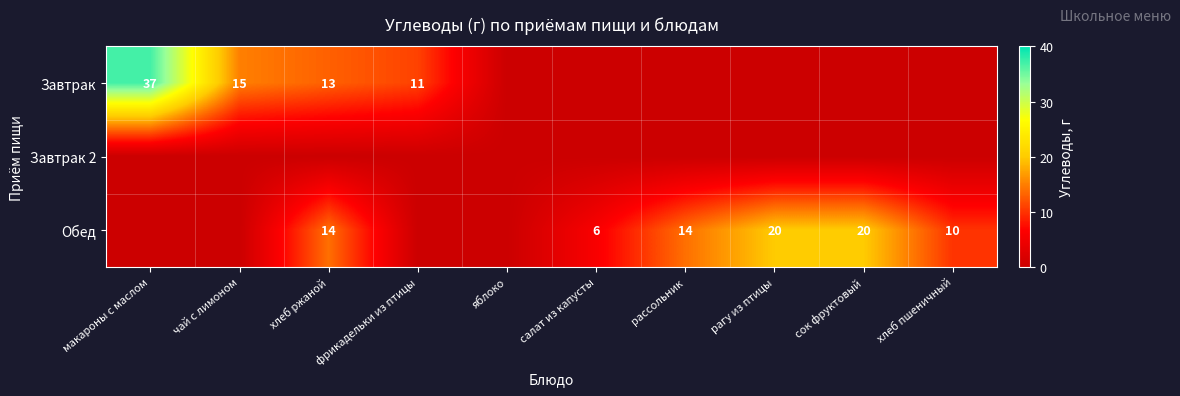

What is the difference between the highest and lowest values at чай с лимоном?

15